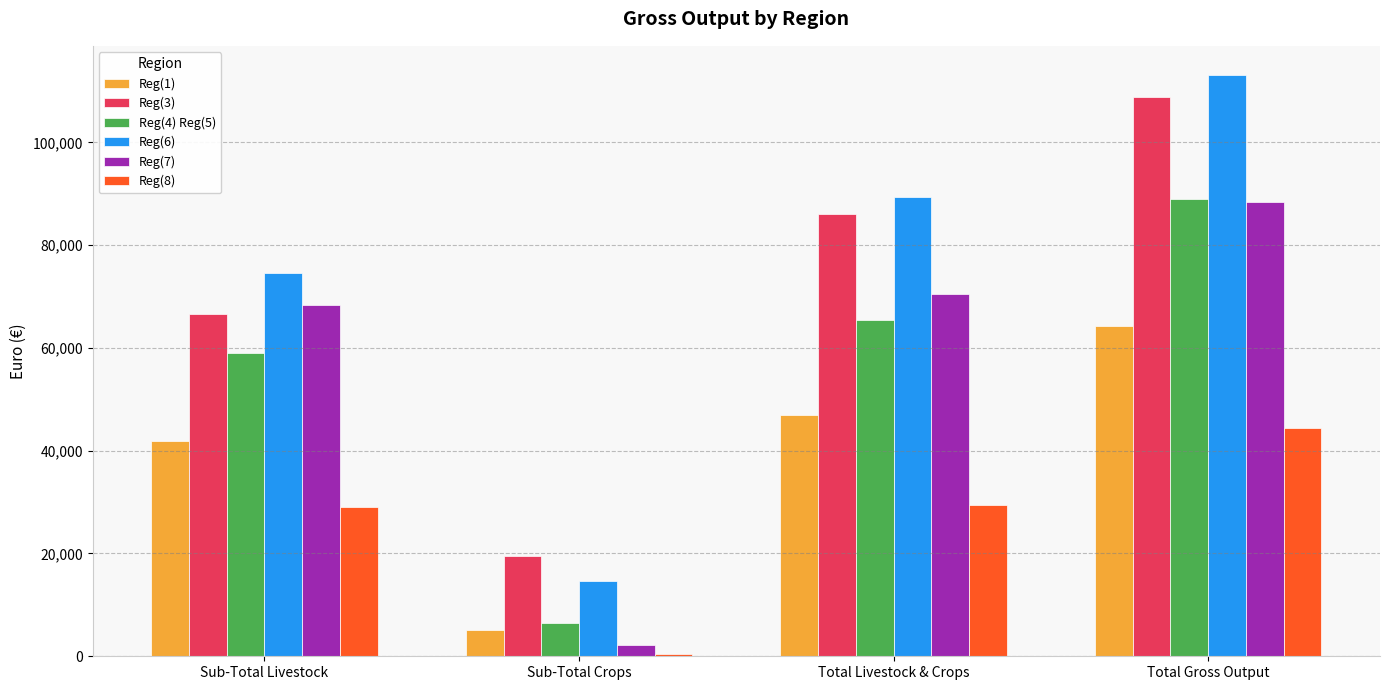

What is the average value of the Reg(1) series?

39549